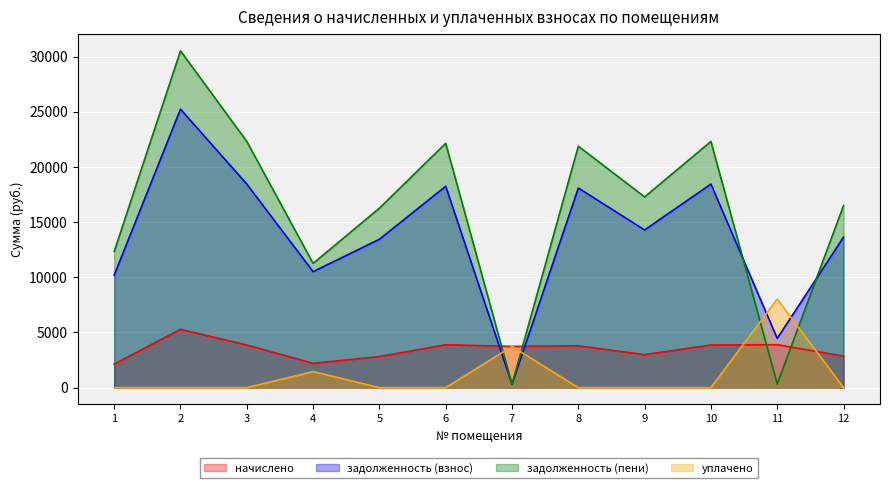

Does the chart display data point markers on the line(s)?

No